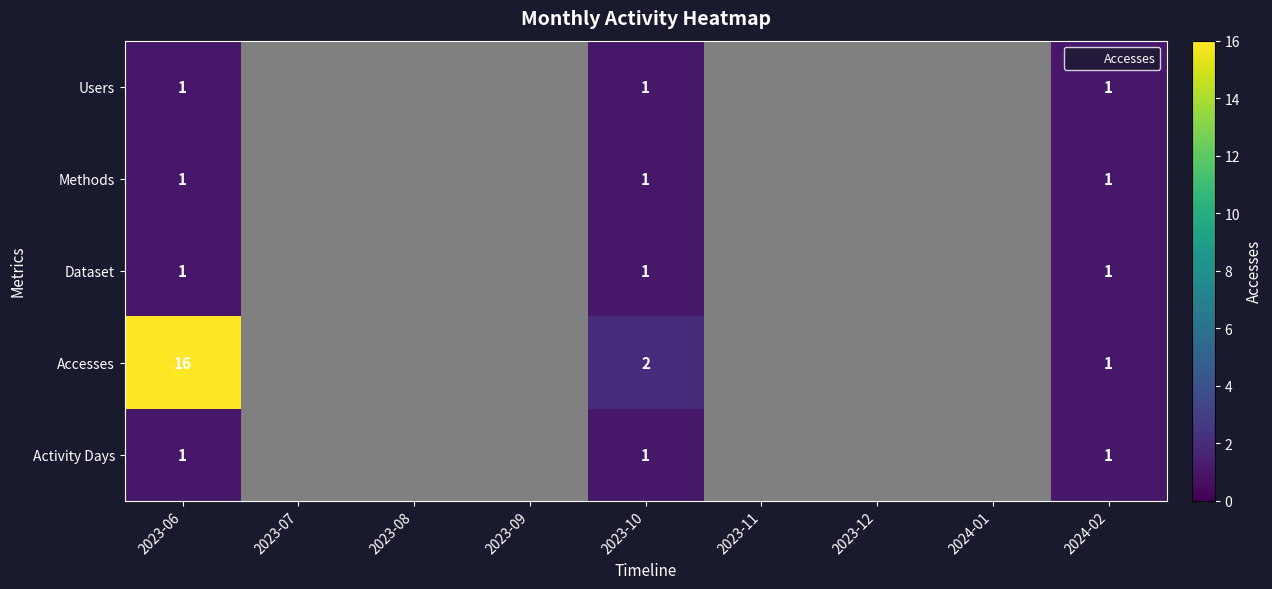

Which series has the largest total across all categories?

Accesses